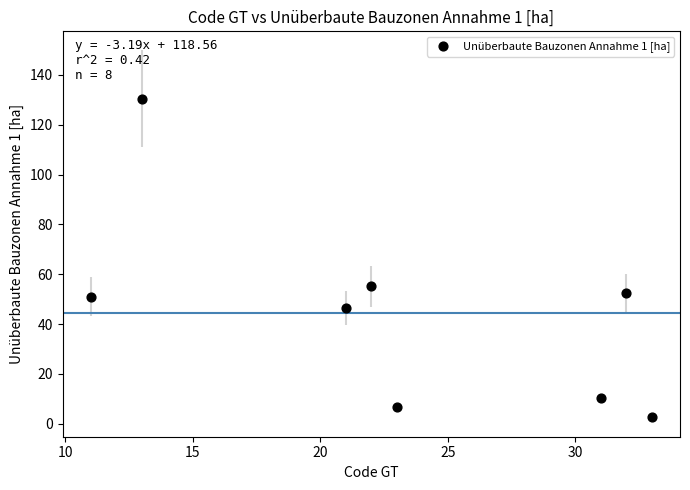

What Y value in the scatter plot is closest to 66?

55.1